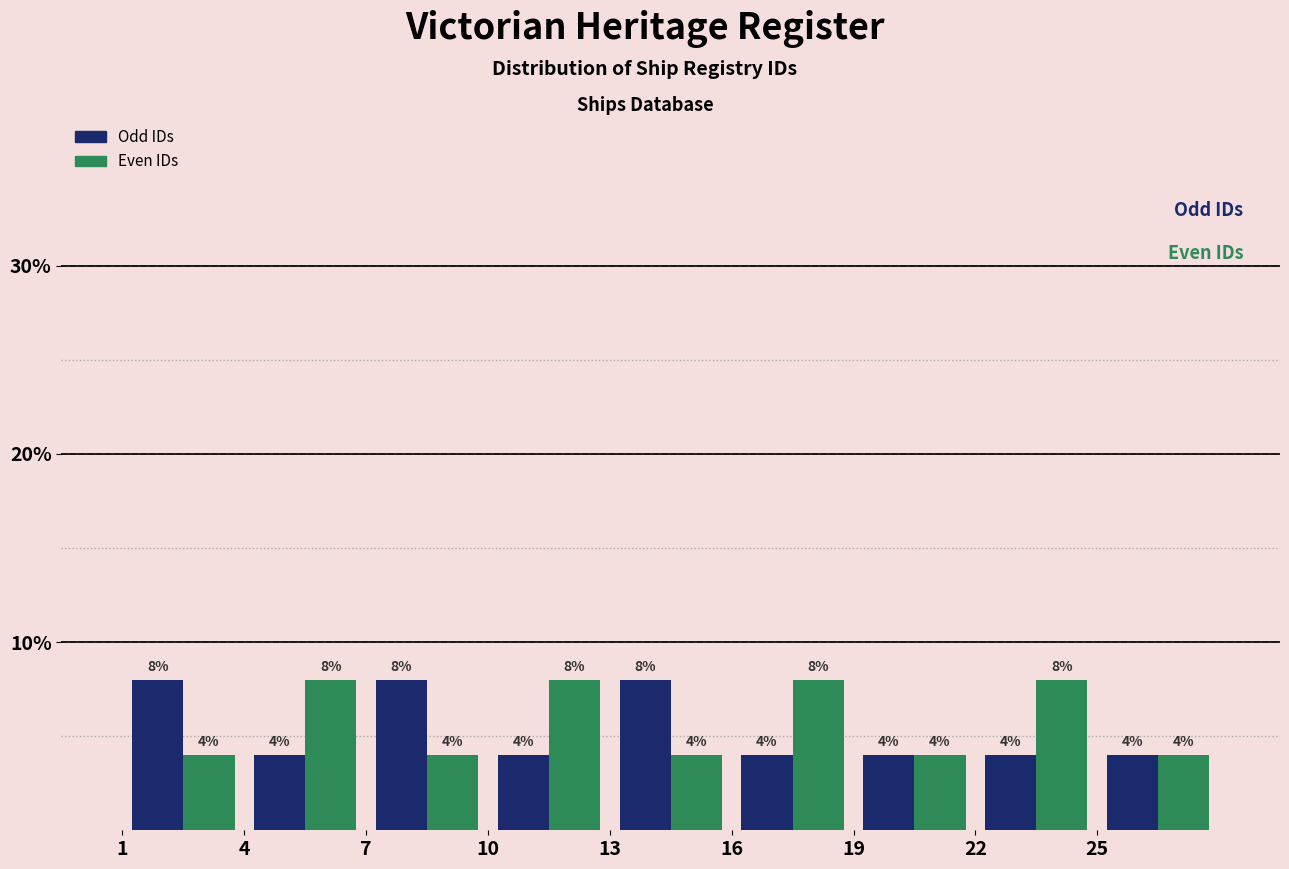

Reading left to right, transcribe this chart: for each range on the x-axis, give the height of each series' bar.

1 to 4: Odd IDs=8	Even IDs=4
4 to 7: Odd IDs=4	Even IDs=8
7 to 10: Odd IDs=8	Even IDs=4
10 to 13: Odd IDs=4	Even IDs=8
13 to 16: Odd IDs=8	Even IDs=4
16 to 19: Odd IDs=4	Even IDs=8
19 to 22: Odd IDs=4	Even IDs=4
22 to 25: Odd IDs=4	Even IDs=8
25 to 28: Odd IDs=4	Even IDs=4